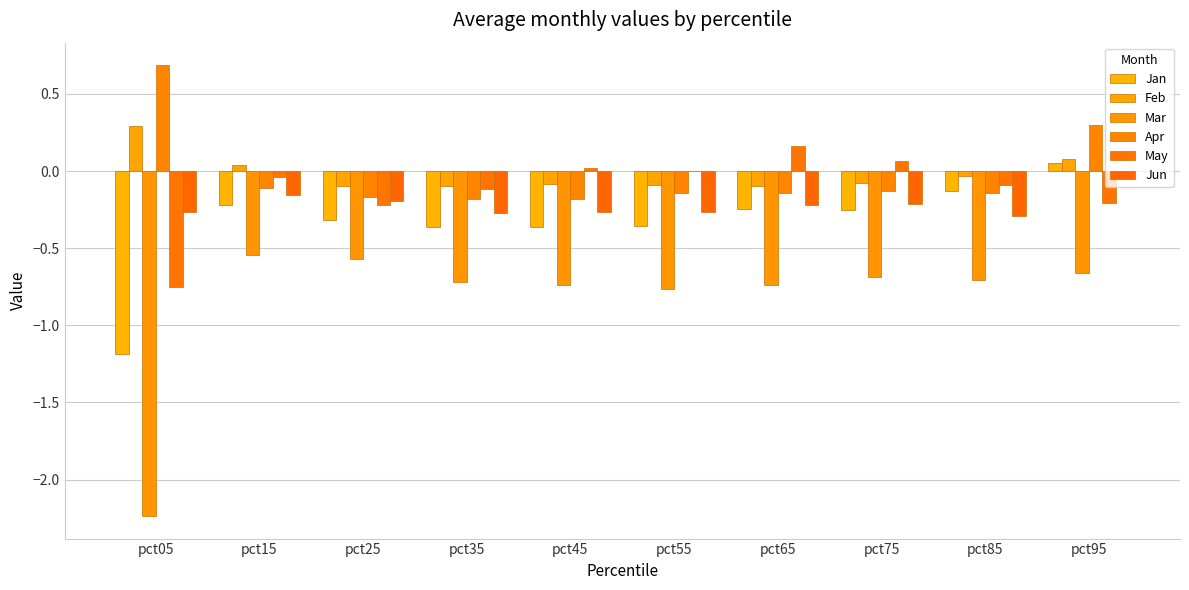

Count the number of categories in the chart.

10